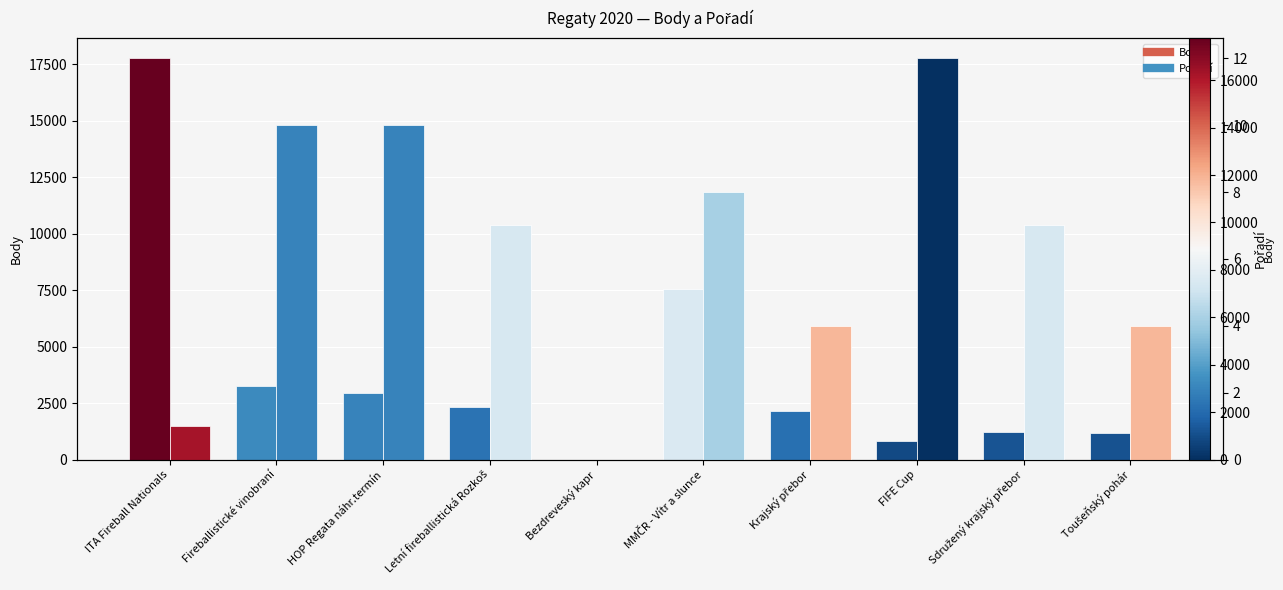

Rank the series by their average value, from highest to lowest.

Body, Pořadí